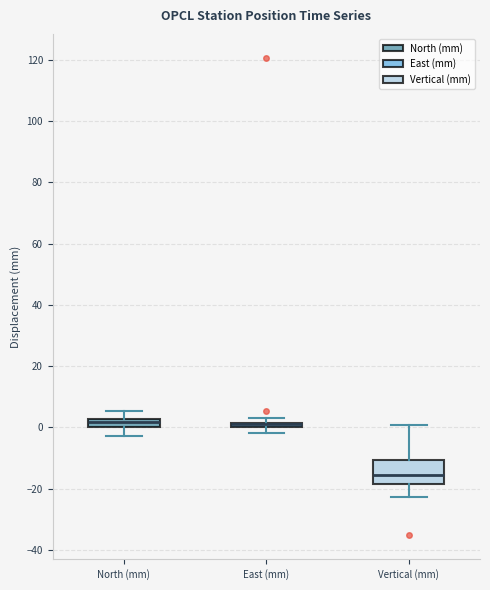

Which box is the tallest, from its lower edge to its upper edge?

Vertical (mm)